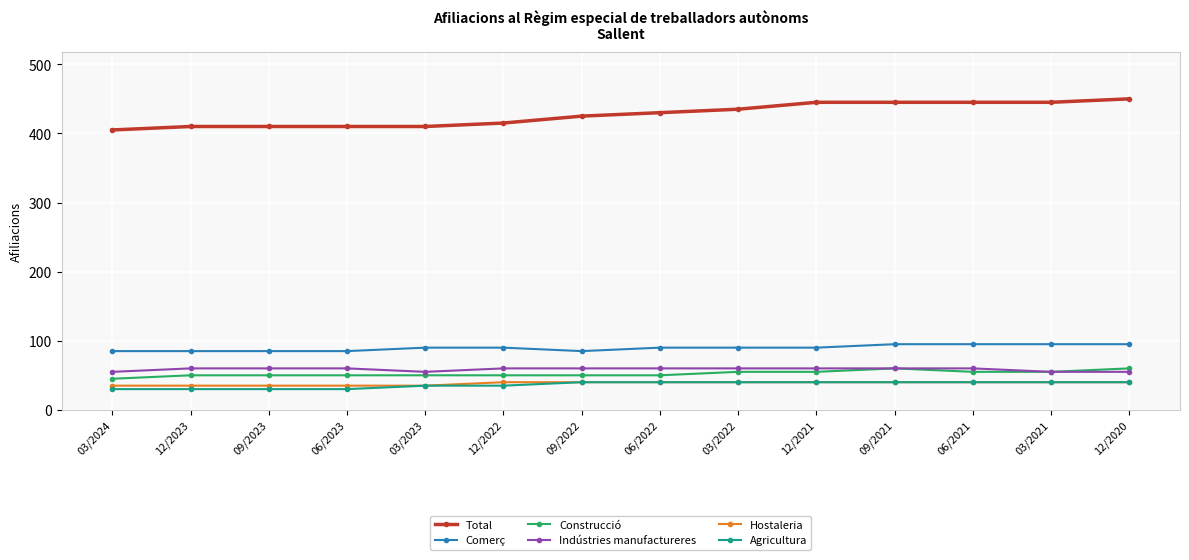

Reading left to right, transcribe all the data shown in this chart.

Total: 03/2024=405	12/2023=410	09/2023=410	06/2023=410	03/2023=410	12/2022=415	09/2022=425	06/2022=430	03/2022=435	12/2021=445	09/2021=445	06/2021=445	03/2021=445	12/2020=450
Comerç: 03/2024=85	12/2023=85	09/2023=85	06/2023=85	03/2023=90	12/2022=90	09/2022=85	06/2022=90	03/2022=90	12/2021=90	09/2021=95	06/2021=95	03/2021=95	12/2020=95
Construcció: 03/2024=45	12/2023=50	09/2023=50	06/2023=50	03/2023=50	12/2022=50	09/2022=50	06/2022=50	03/2022=55	12/2021=55	09/2021=60	06/2021=55	03/2021=55	12/2020=60
Indústries manufactureres: 03/2024=55	12/2023=60	09/2023=60	06/2023=60	03/2023=55	12/2022=60	09/2022=60	06/2022=60	03/2022=60	12/2021=60	09/2021=60	06/2021=60	03/2021=55	12/2020=55
Hostaleria: 03/2024=35	12/2023=35	09/2023=35	06/2023=35	03/2023=35	12/2022=40	09/2022=40	06/2022=40	03/2022=40	12/2021=40	09/2021=40	06/2021=40	03/2021=40	12/2020=40
Agricultura: 03/2024=30	12/2023=30	09/2023=30	06/2023=30	03/2023=35	12/2022=35	09/2022=40	06/2022=40	03/2022=40	12/2021=40	09/2021=40	06/2021=40	03/2021=40	12/2020=40